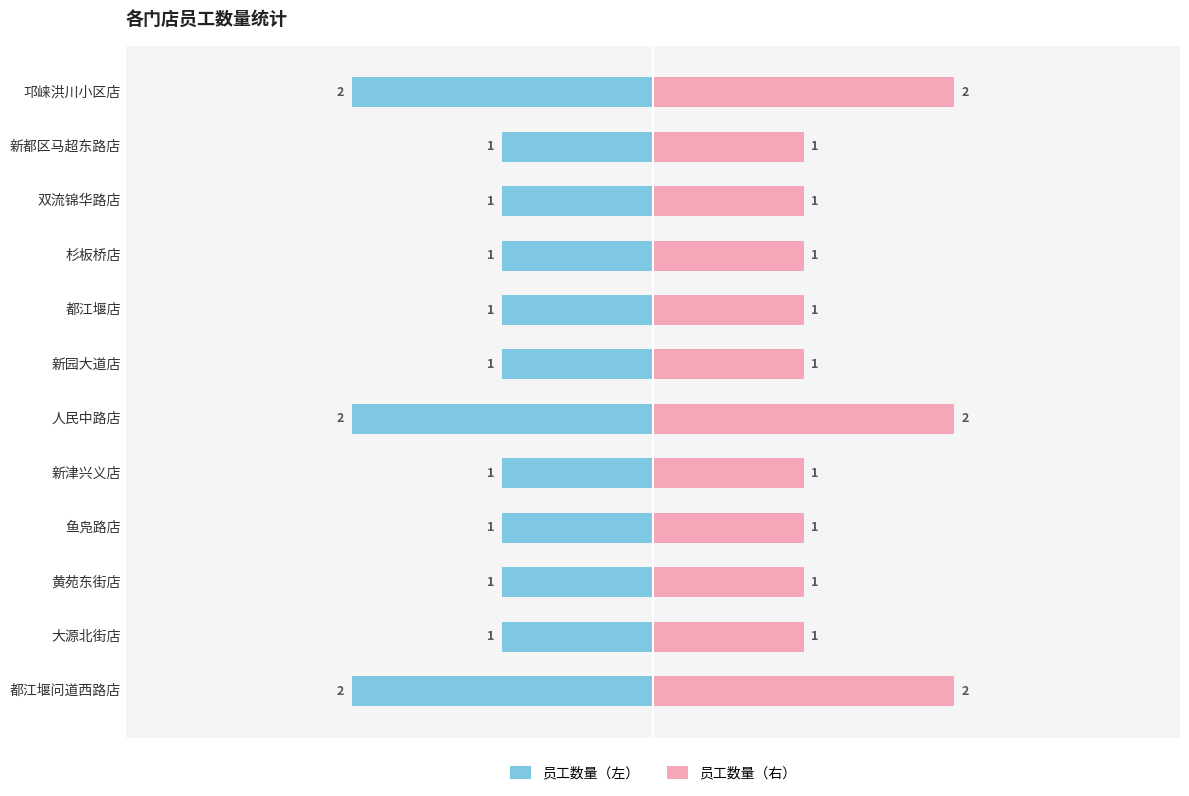

At how many categories does at least one series exceed -1?

12